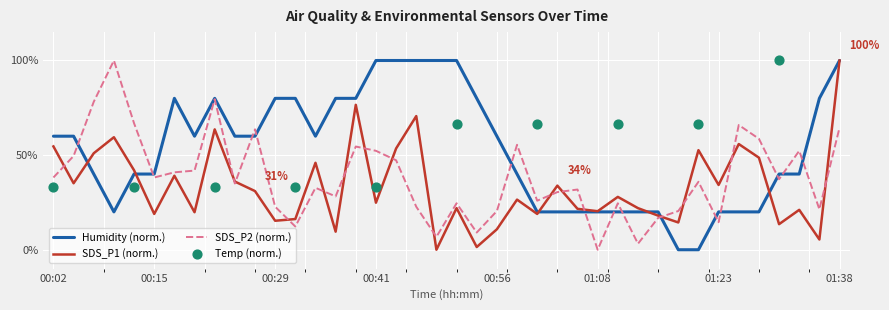

At how many categories does at least one series exceed 24?

36